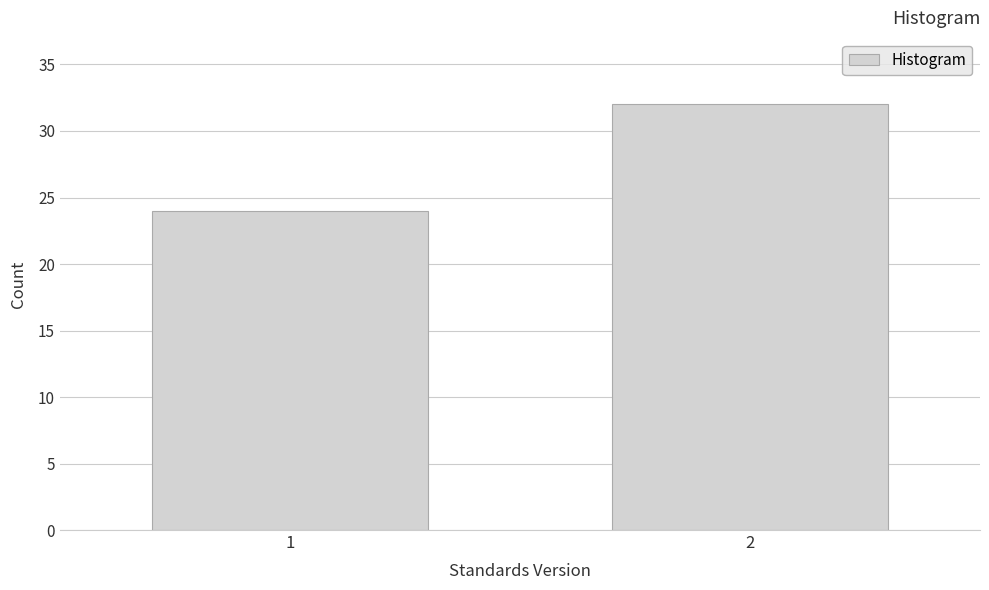

Reading right to left, list all the values displayed in this chart.

2=32	1=24